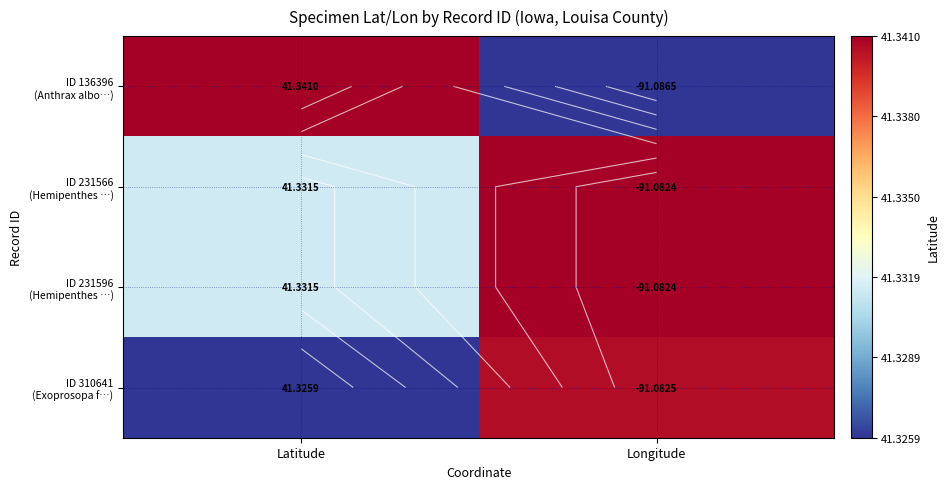

Count the number of categories in the chart.

2